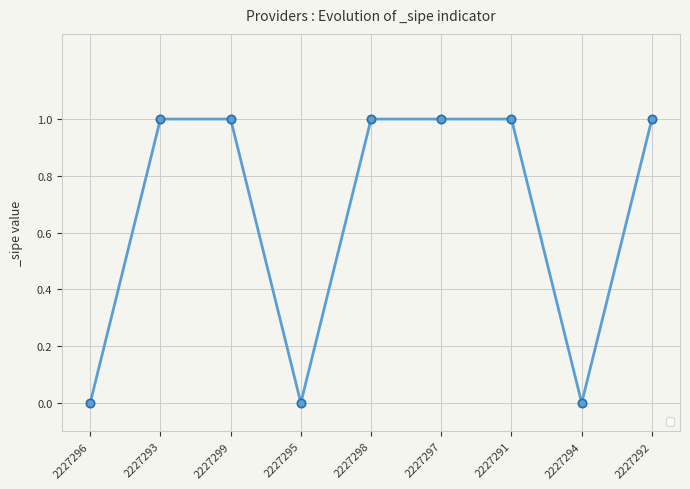

What is the sum of the values at 2227295 and 2227293?

1